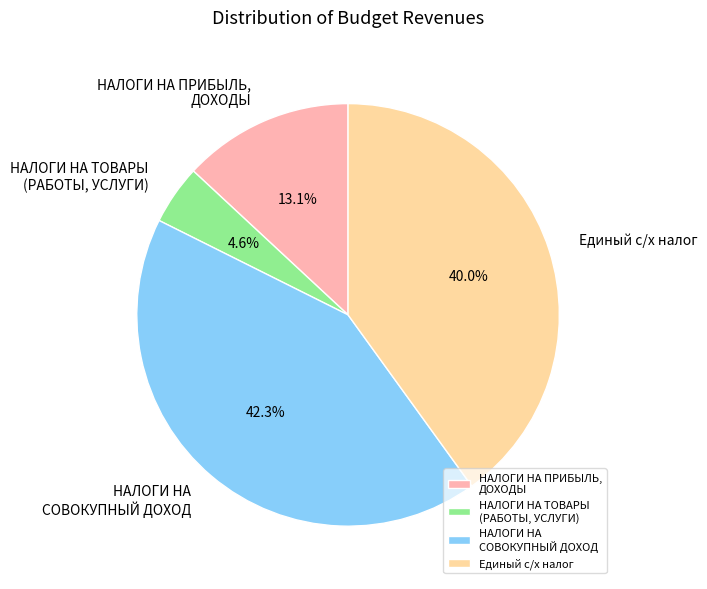

Count the number of slices in the pie.

4